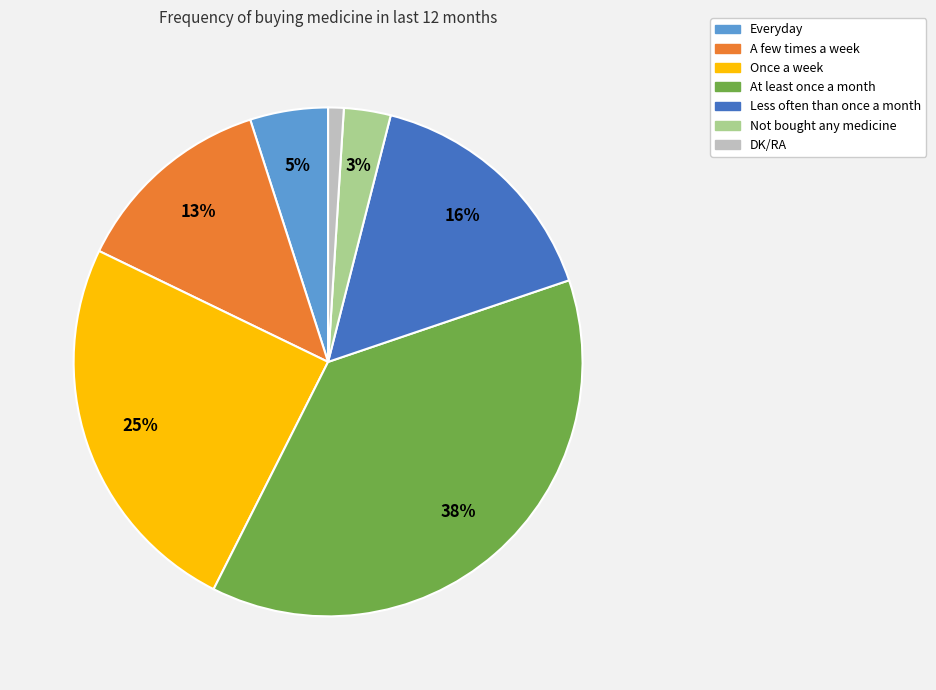

Approximately how many times larger is the value at Everyday compared to DK/RA?

5.0